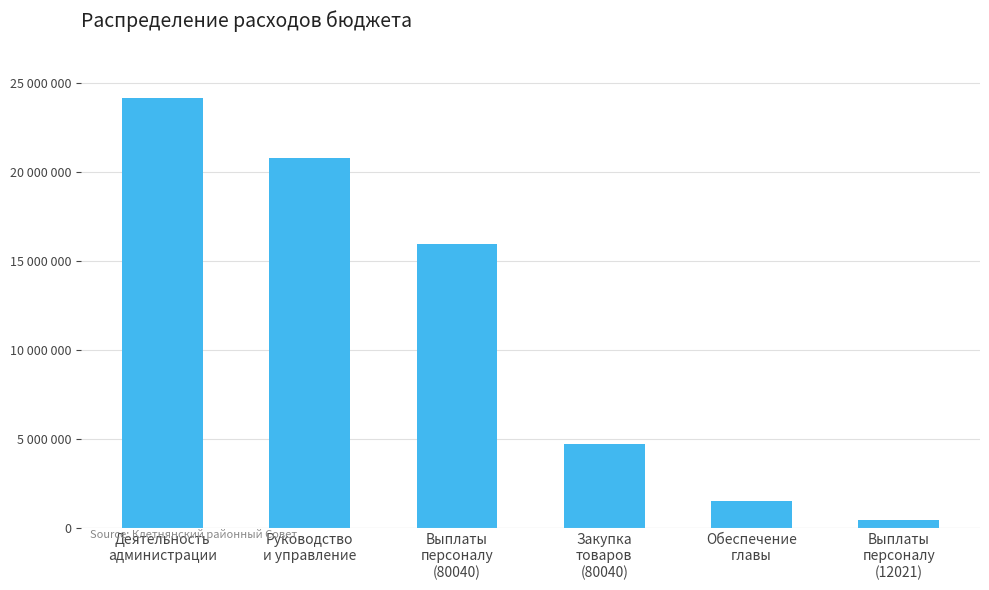

Reading left to right, list all the values displayed in this chart.

Деятельность
администрации=24168640	Руководство
и управление=20792900	Выплаты
персоналу
(80040)=15979000	Закупка
товаров
(80040)=4721600	Обеспечение
главы=1505600	Выплаты
персоналу
(12021)=430300